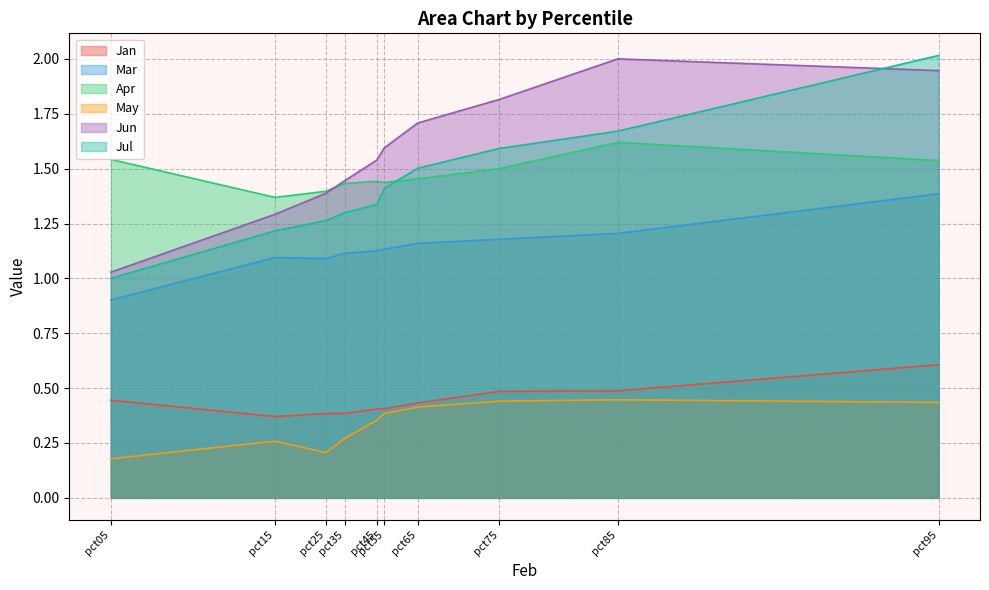

What are all the series names shown in the legend?

Jan, Mar, Apr, May, Jun, Jul